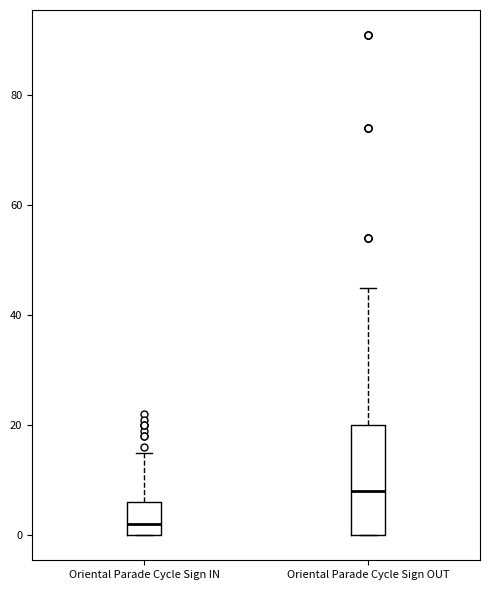

Reading left to right, transcribe this box plot: for each box, give where its median line is, the range the box spans, and where its two whiskers end, as read against the y-axis. The values are not printed on the chart, so give them approximately, as read against the axis.

Oriental Parade Cycle Sign IN: median 2, box 0 to 6, whiskers 0 to 16
Oriental Parade Cycle Sign OUT: median 8, box 0 to 20, whiskers 0 to 46